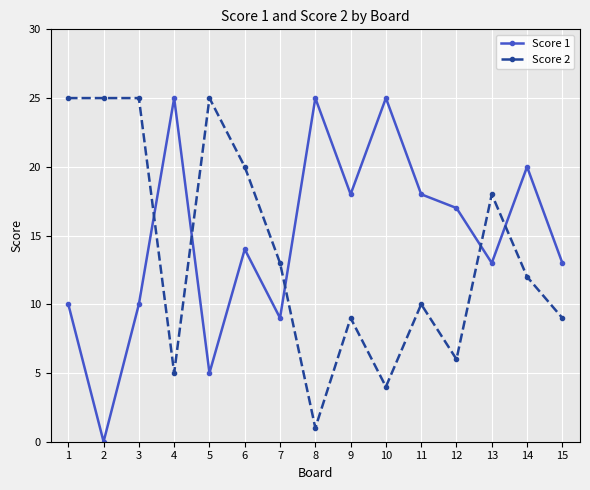

Rank the series at 14 from lowest to highest value.

Score 2, Score 1